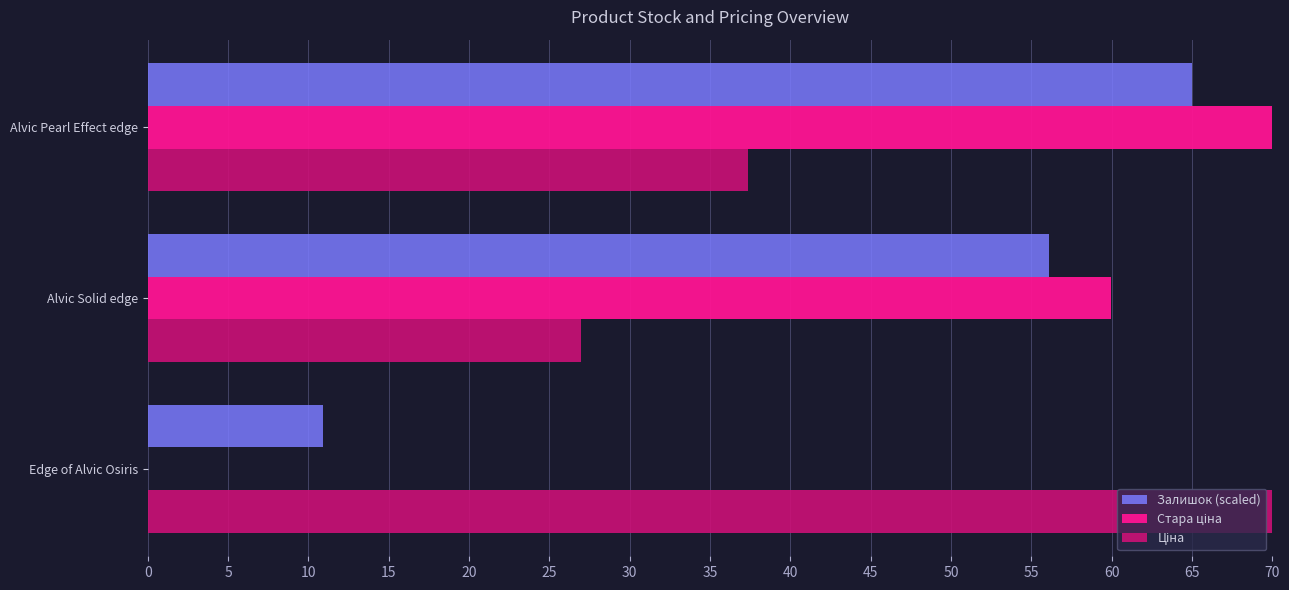

How many bars are there in each group?

3